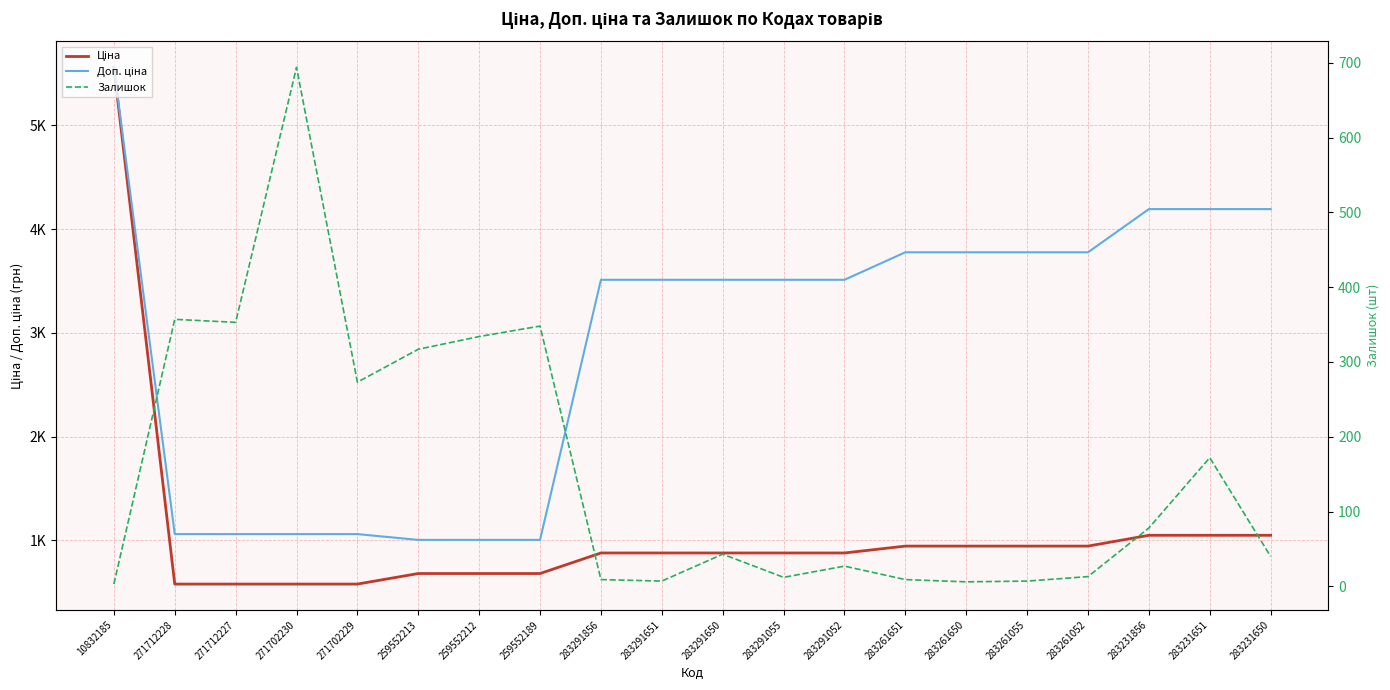

True or false: Доп. ціна and Ціна cross at least once.

False